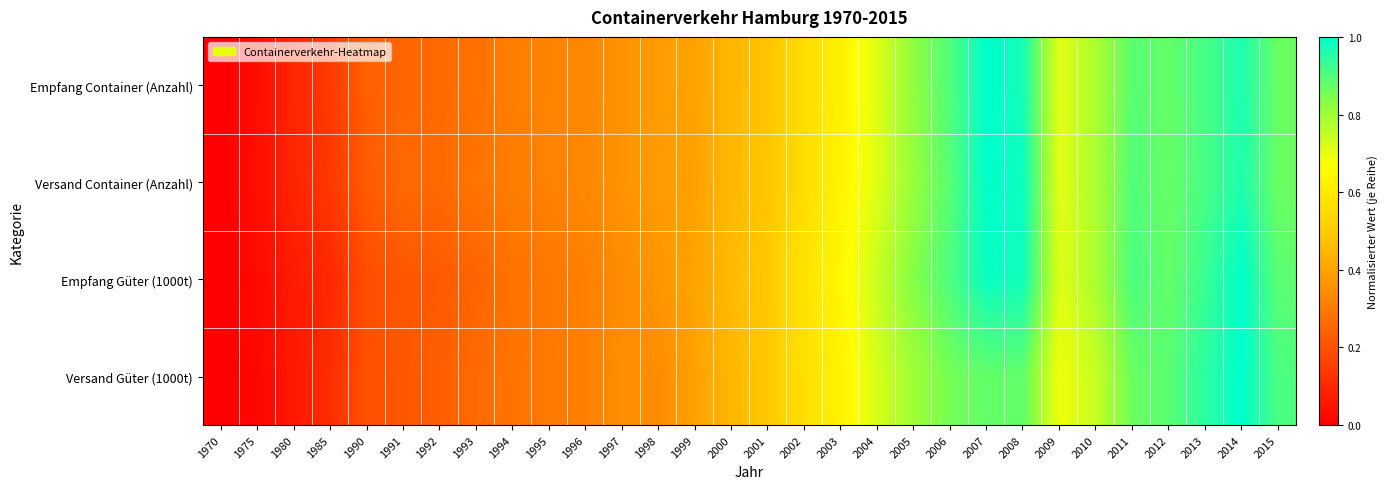

Rank the series by their maximum value, from lowest to highest.

Empfang Güter (1000t), Versand Güter (1000t), Empfang Container (Anzahl), Versand Container (Anzahl)